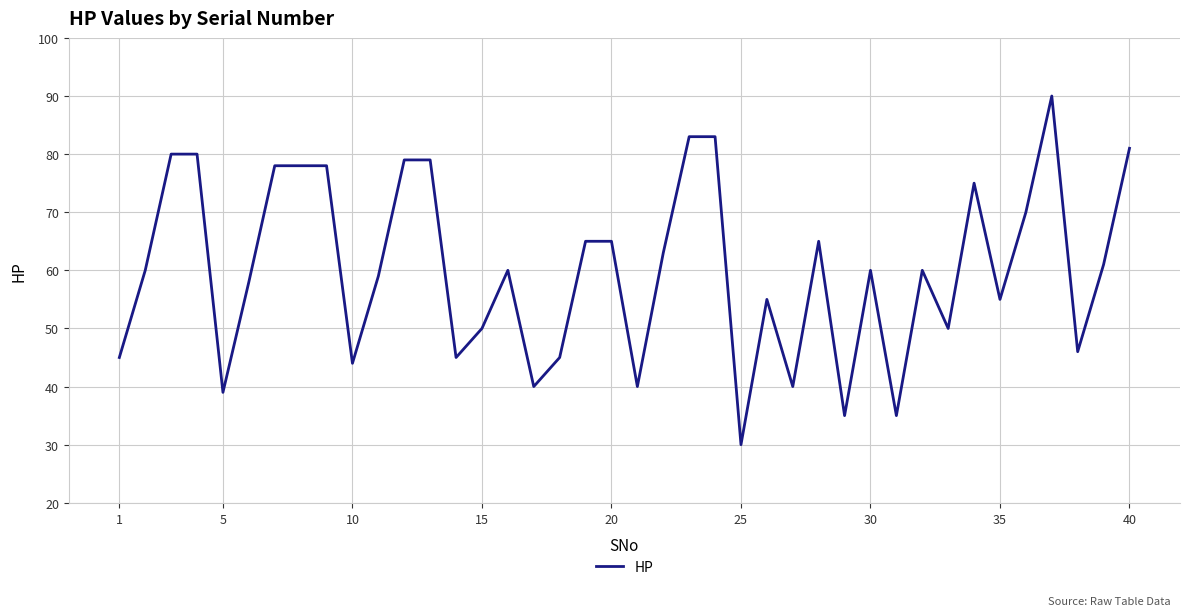

What is the maximum value shown in the chart?

90